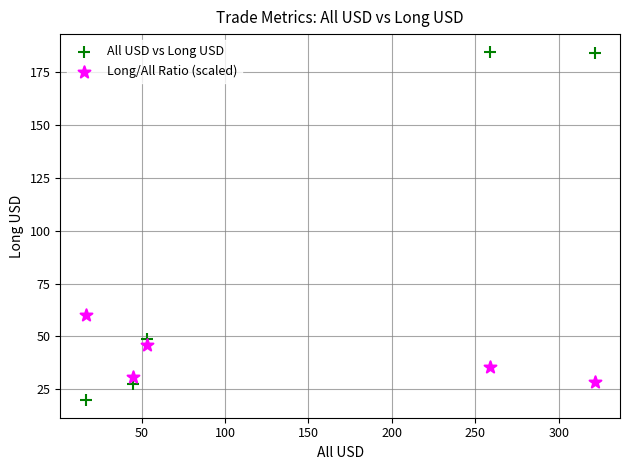

Across all series, what Y value is closest to 102?

60.1